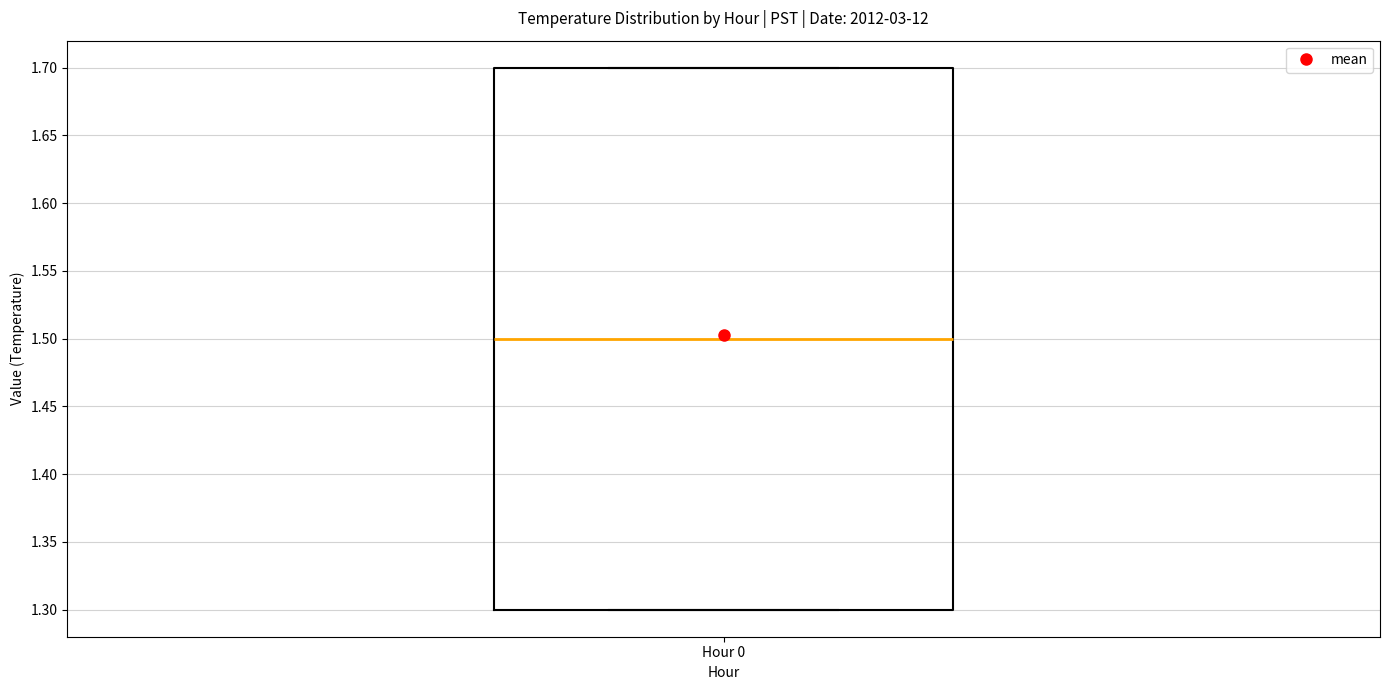

Read this box plot against the y-axis: the position of the median line, the range covered by the box, and the ends of both whiskers. The values are not printed on the chart, so give them approximately, as read against the axis.

median 1.5, box 1.3 to 1.7, whiskers 1.3 to 1.7